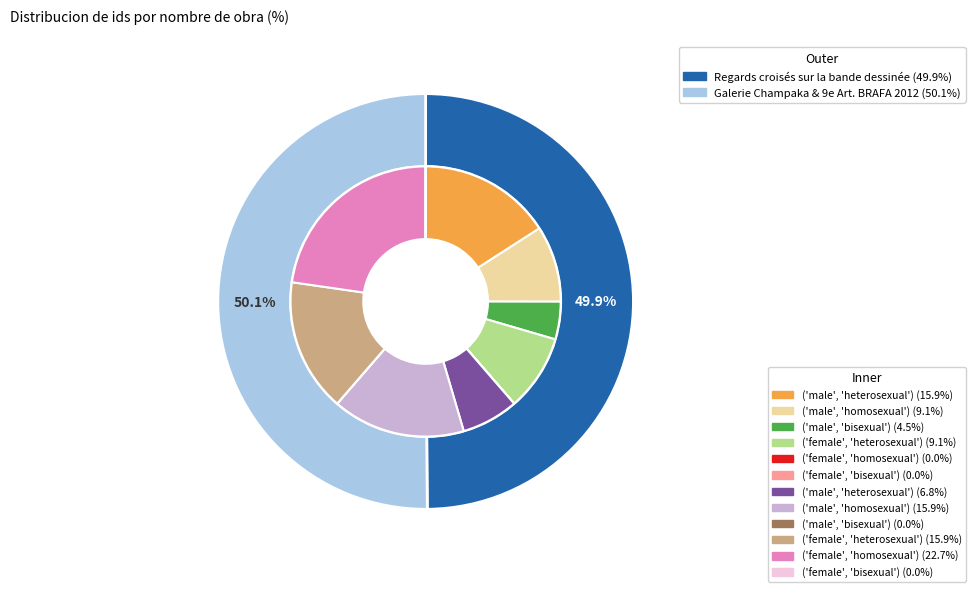

What percentage is the Galerie Champaka & 9e Art. BRAFA 2012 slice, to the nearest percent?

50%